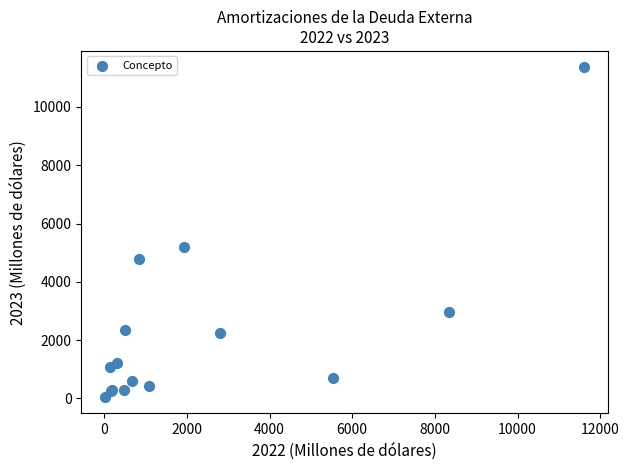

What Y value in the scatter plot is closest to 5703?

5212.1